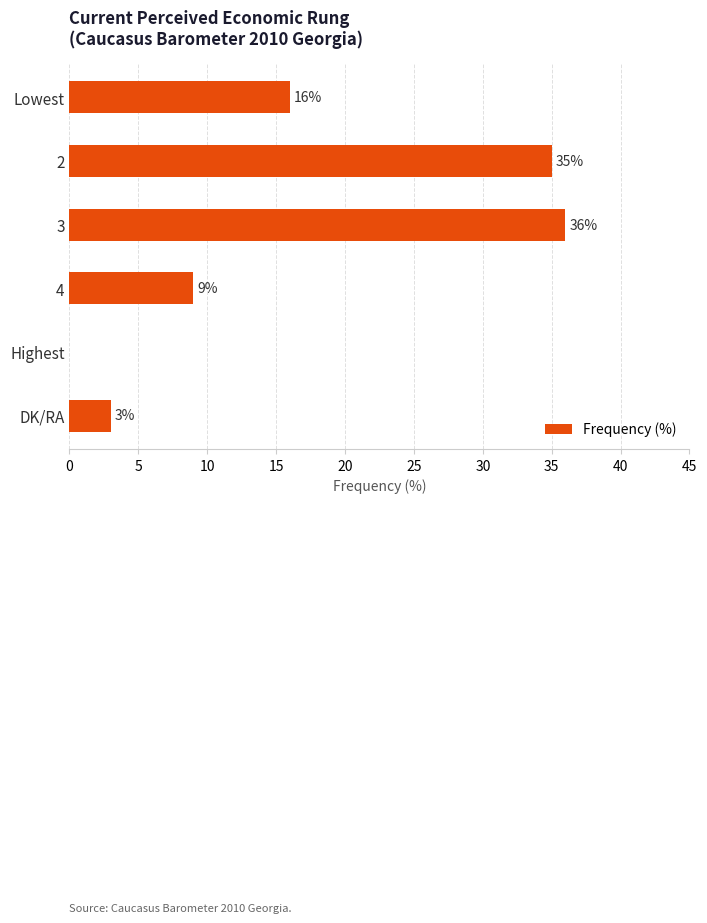

Reading top to bottom, list all the values displayed in this chart.

Lowest=16	2=35	3=36	4=9	Highest=0	DK/RA=3